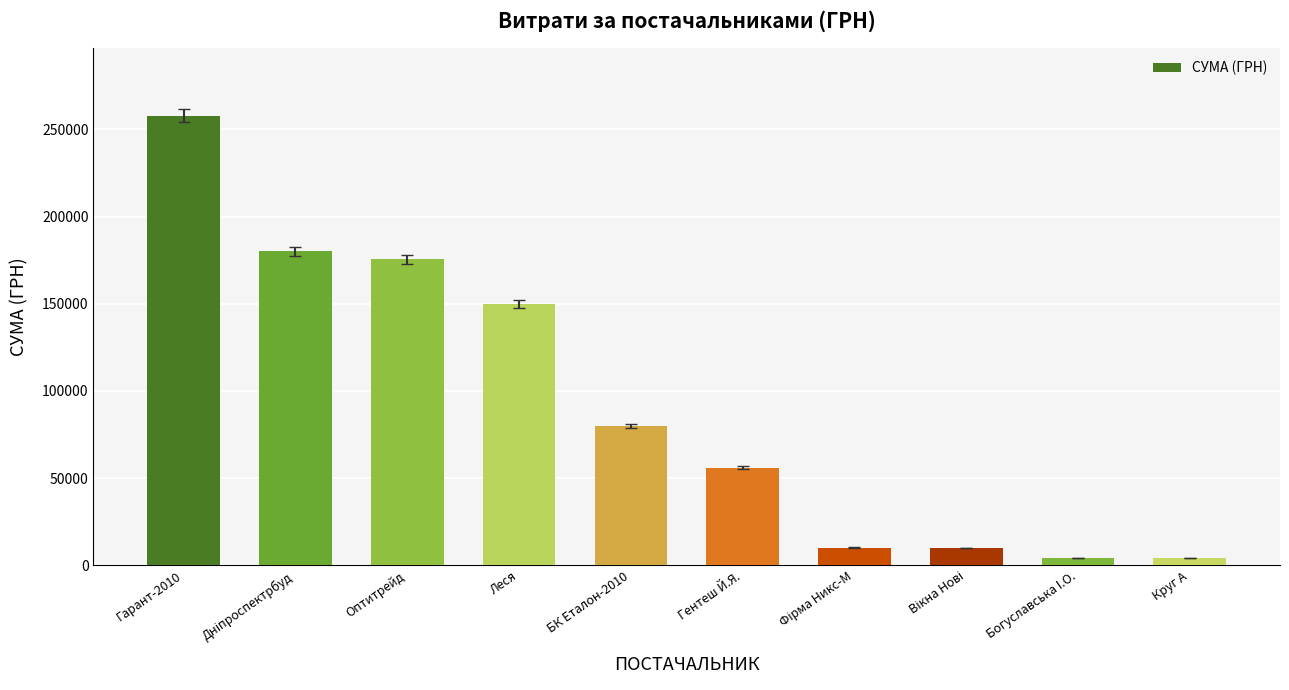

What is the value of the 5th bar from the left?

79778.0